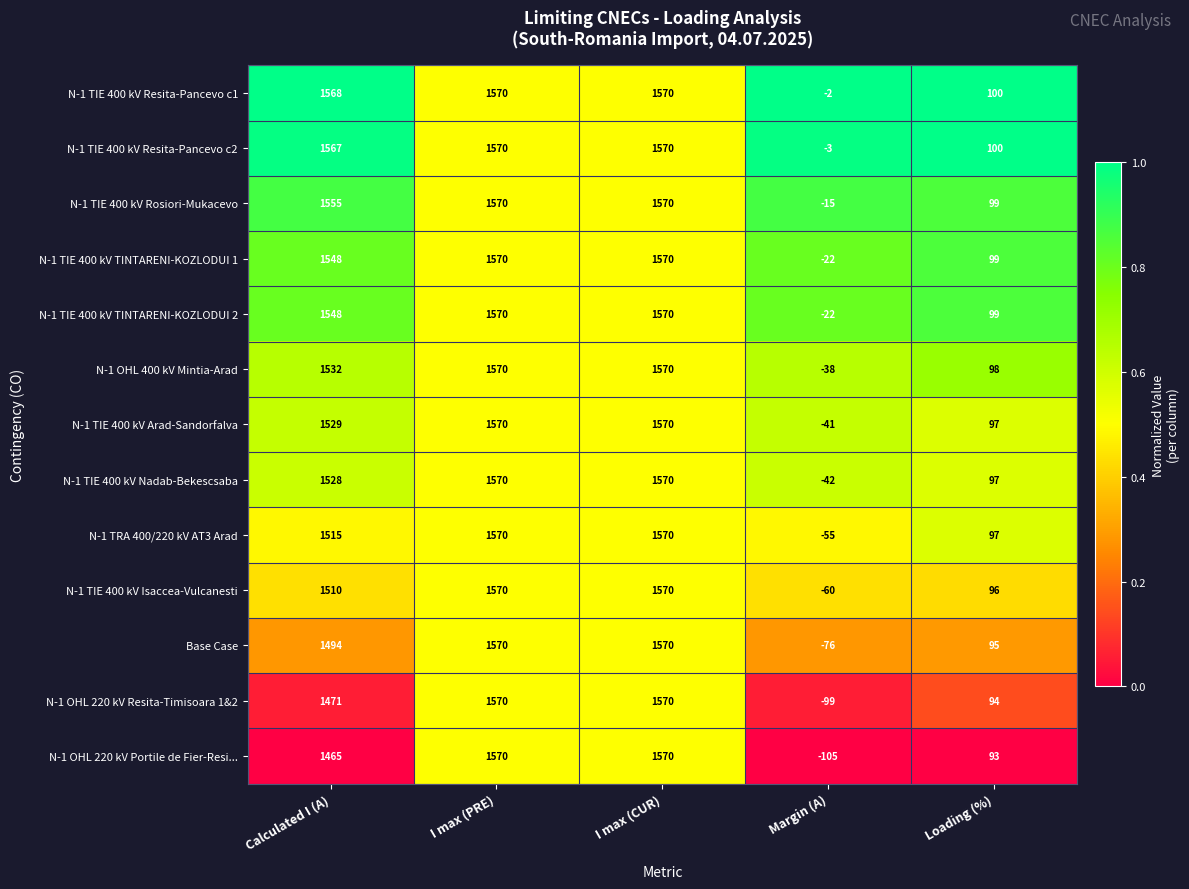

What is the maximum value shown in the chart?

1570